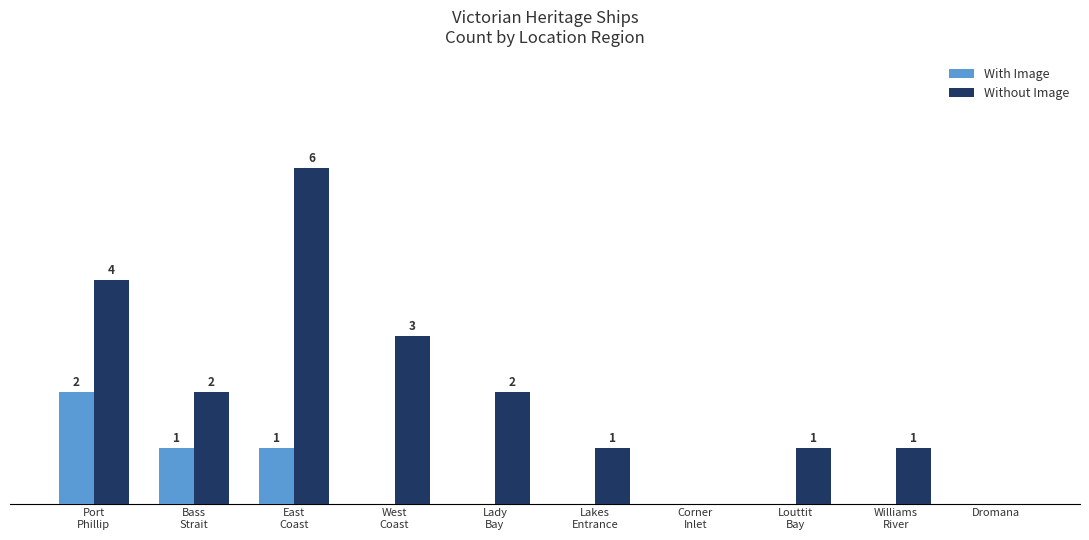

Which series has the largest total across all categories?

Without Image